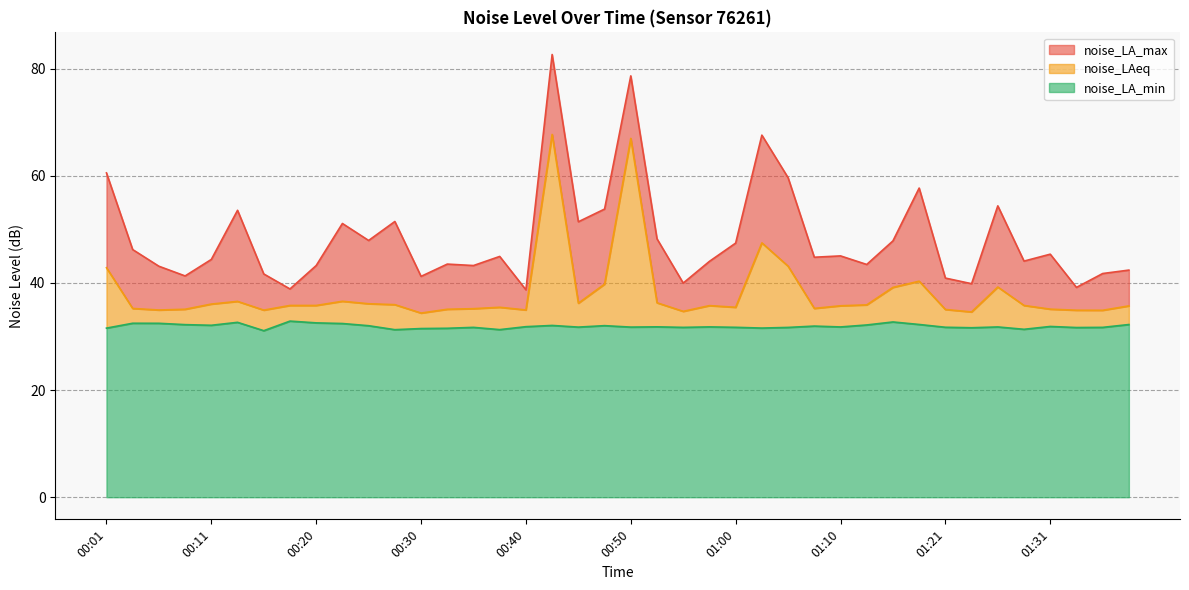

What is the maximum value for noise_LAeq?

67.7